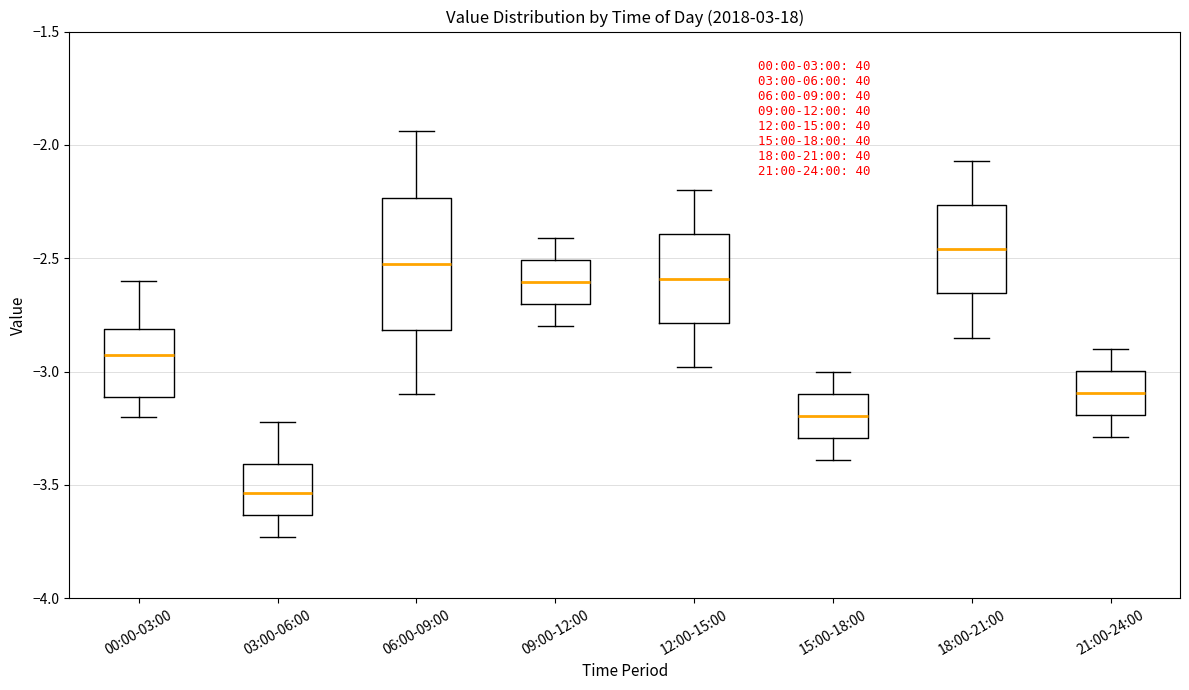

Where does the upper whisker of the box for 06:00-09:00 end on the y-axis? The values are not printed on the chart, so give them approximately, as read against the axis.

-1.95